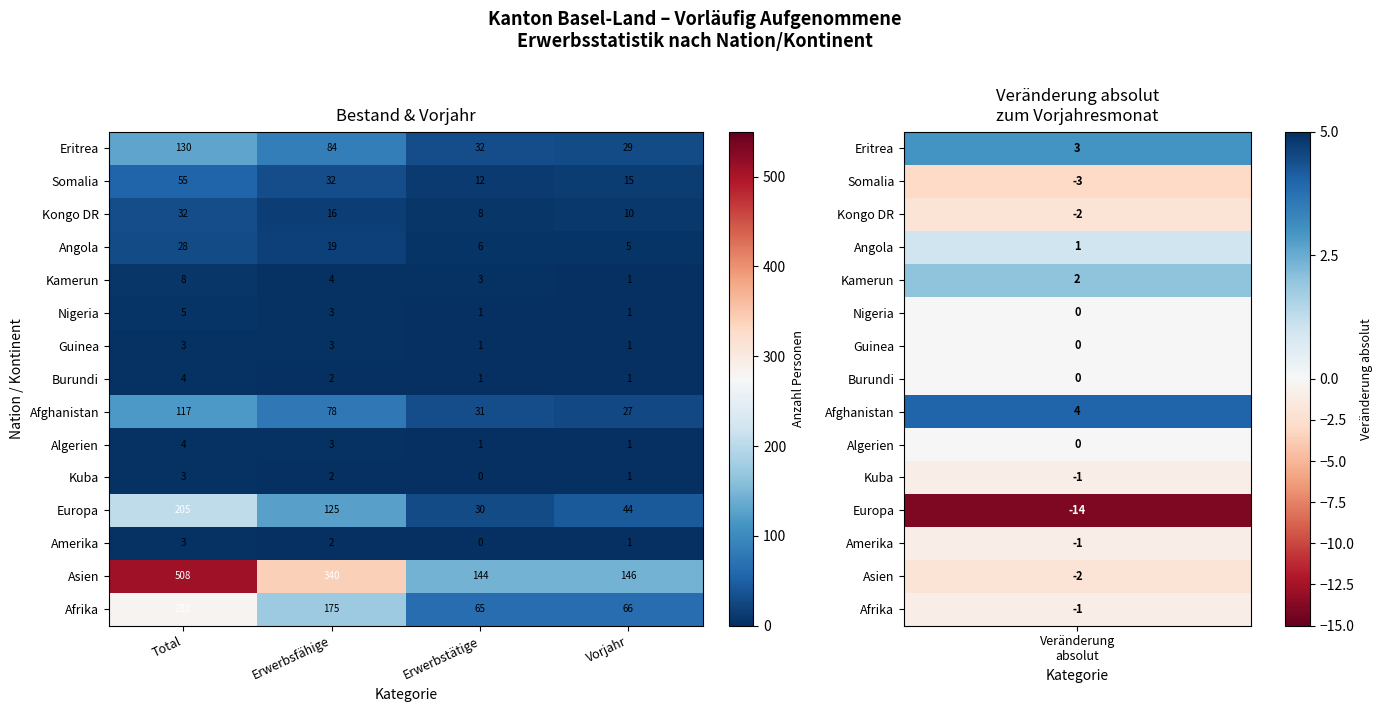

What is the greatest value displayed?

508